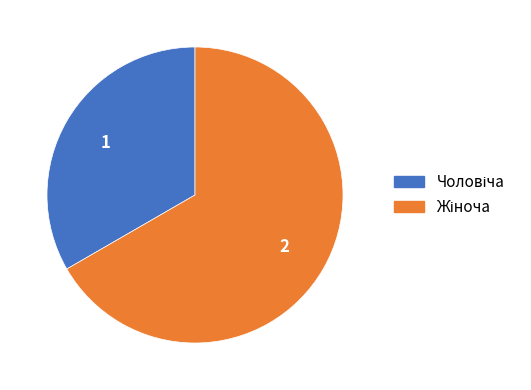

Between Чоловіча and Жіноча, which is larger?

Жіноча